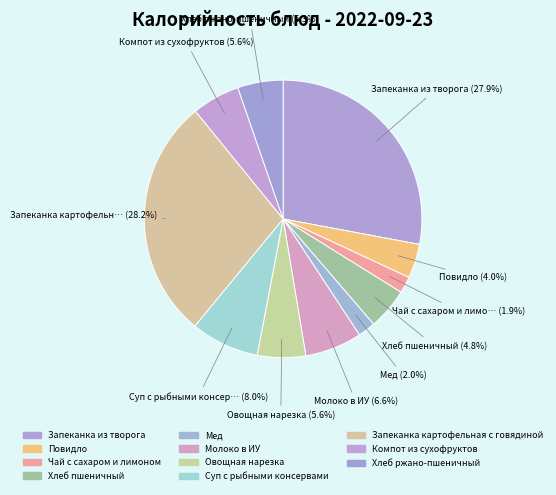

Count the number of slices in the pie.

11